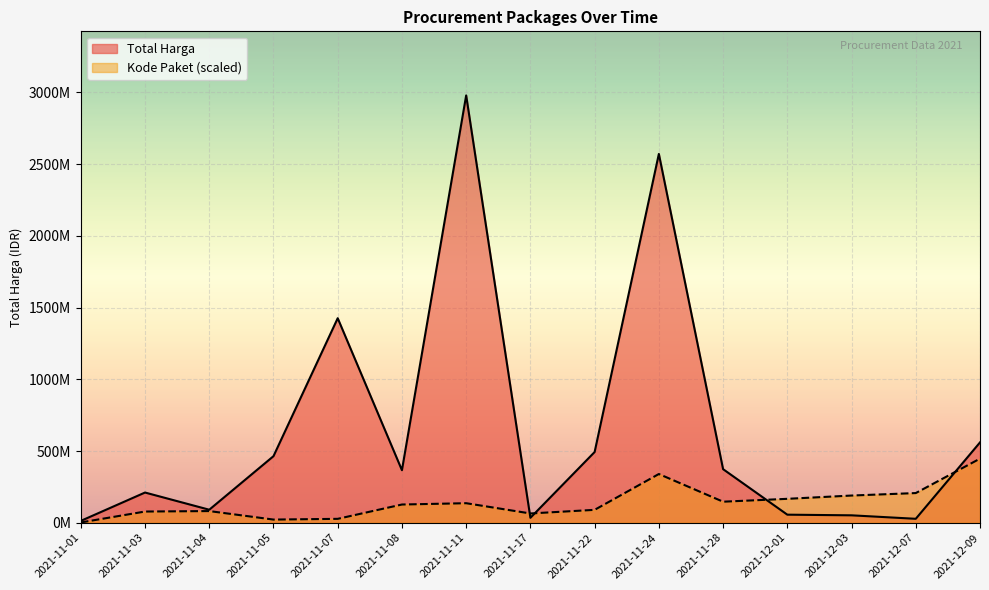

What is the greatest value displayed?

2978963240.0